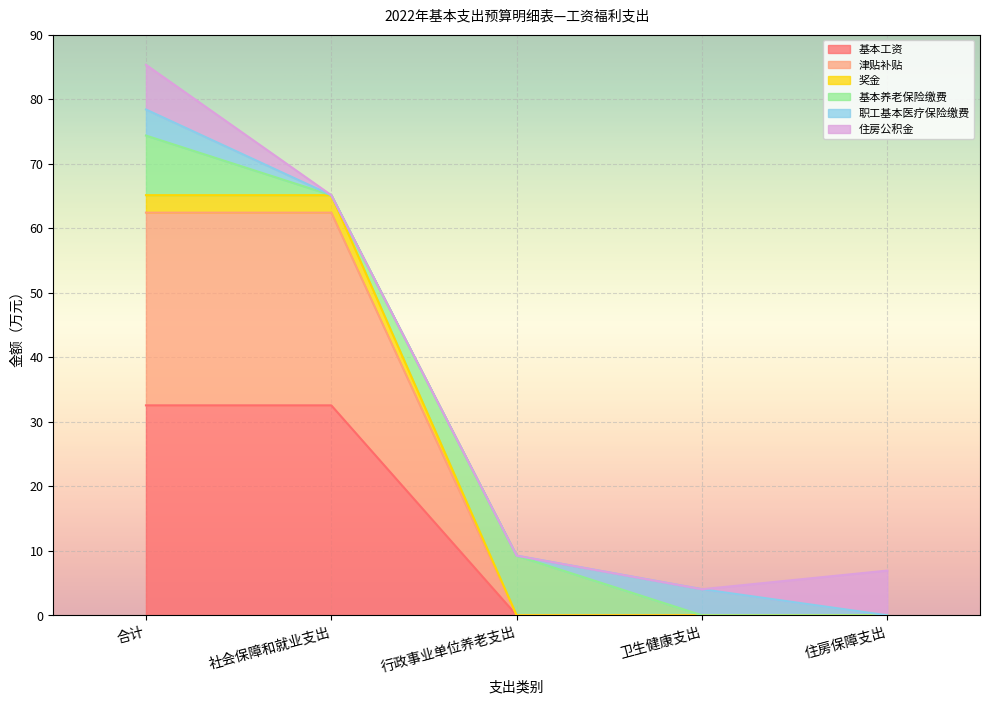

At which label does 奖金 reach its peak?

合计